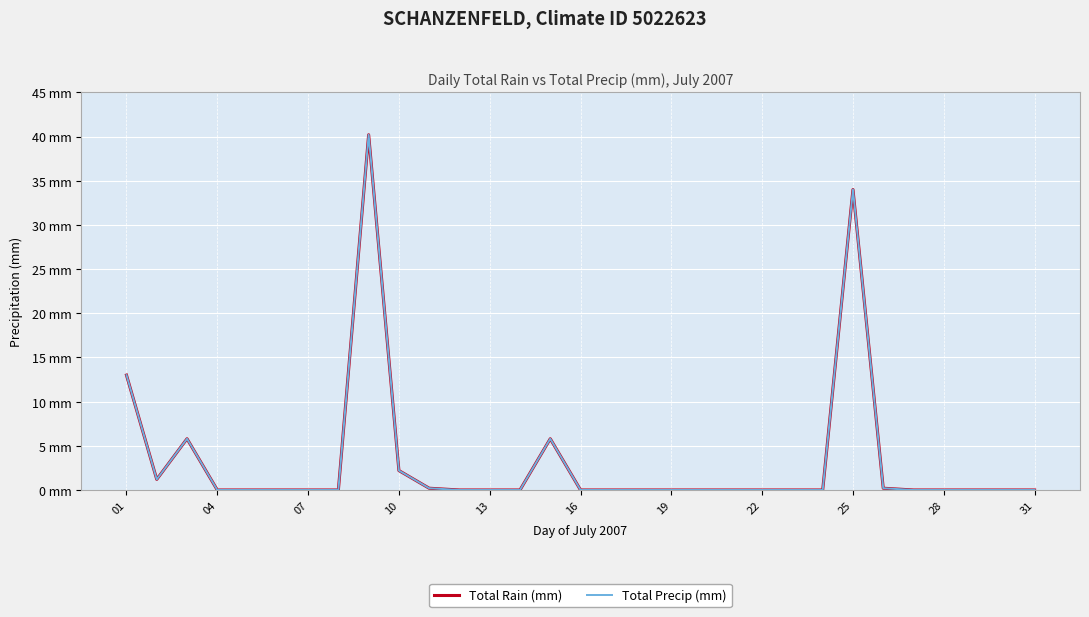

True or false: Total Precip (mm) and Total Rain (mm) intersect in this chart.

False